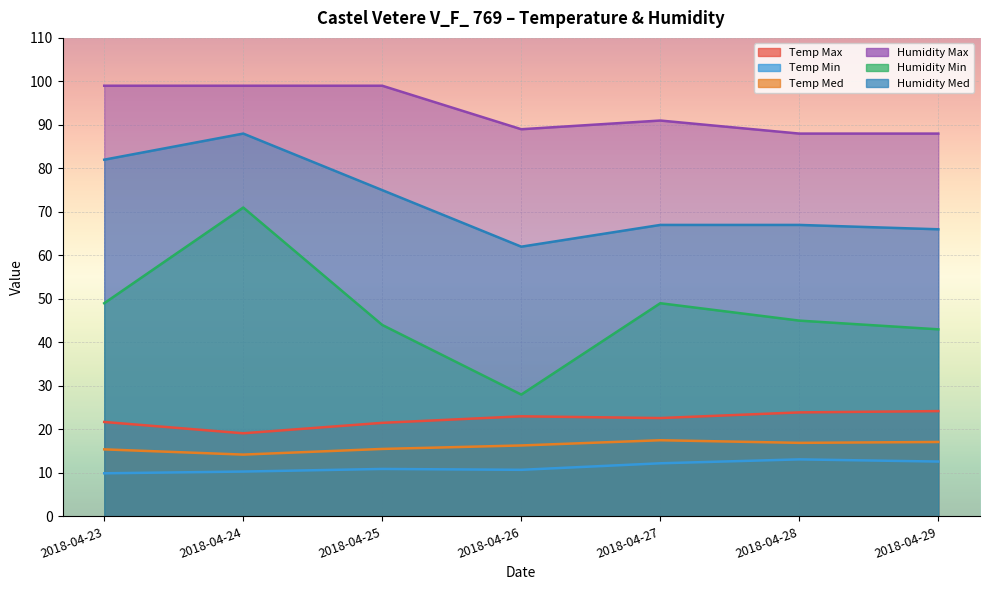

True or false: Humidity Med and Humidity Min cross at least once.

False